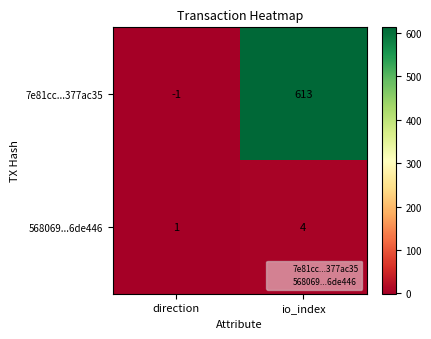

Is the value of 568069...6de446 at direction greater than the value of 7e81cc...377ac35 at direction?

Yes